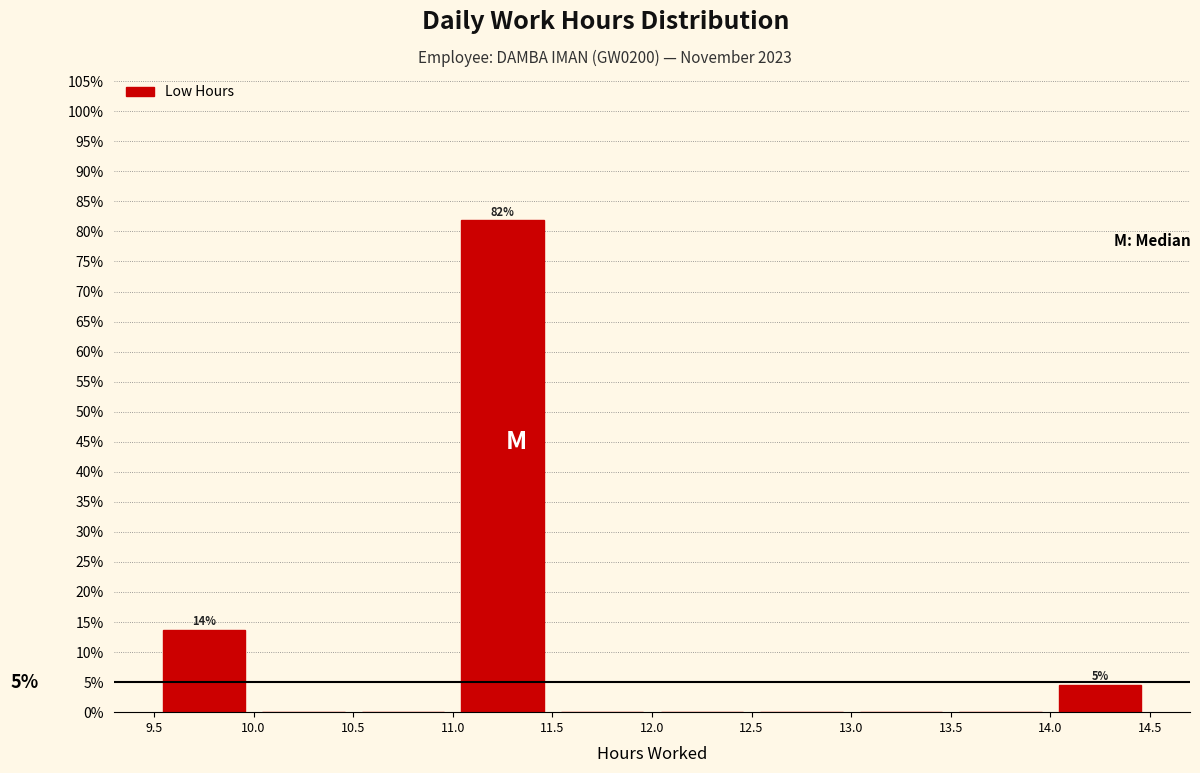

Over which range of the x-axis is the bar tallest?

11.0 to 11.5